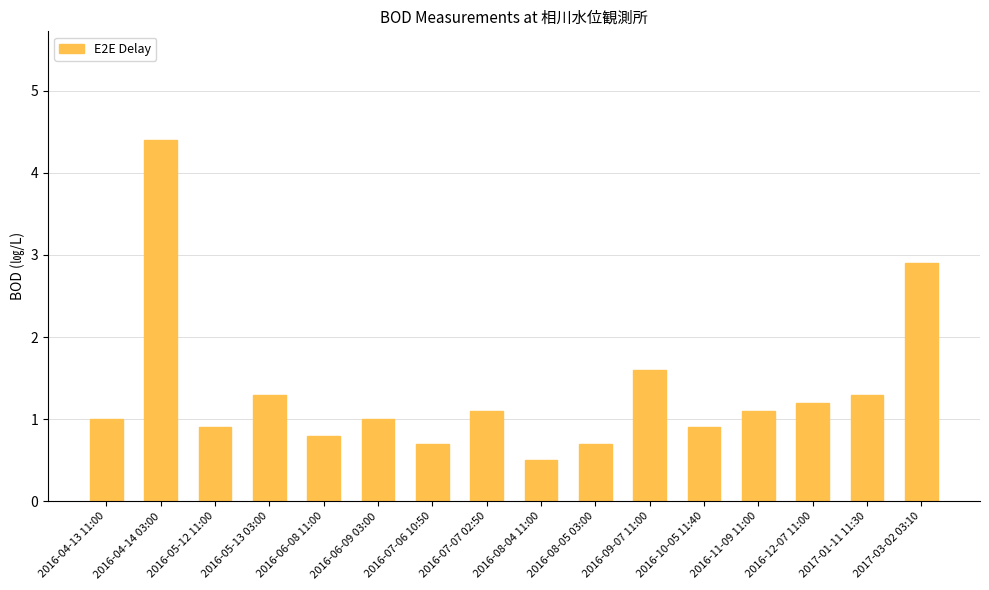

What is the difference between the second highest and second lowest values?

2.2